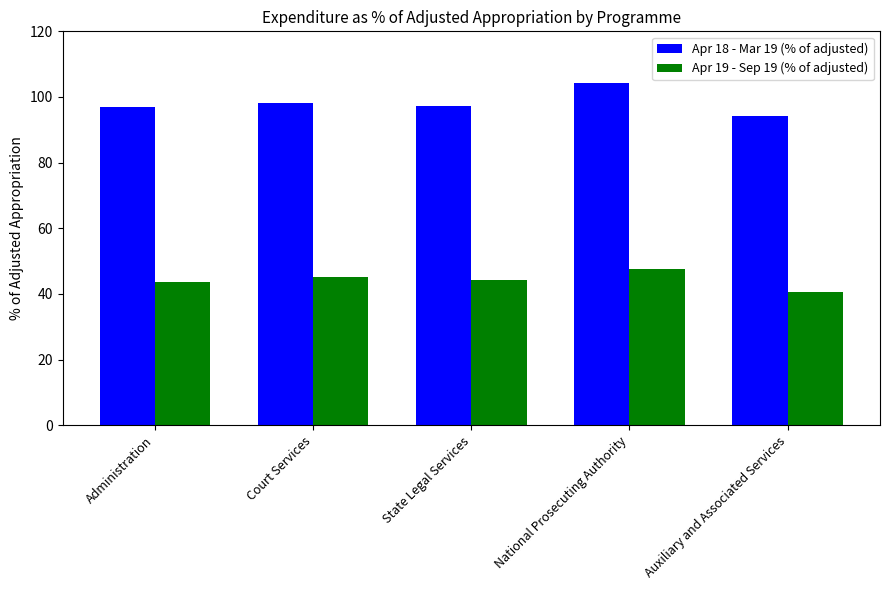

What is the label of the 2nd bar from the right?

National Prosecuting Authority